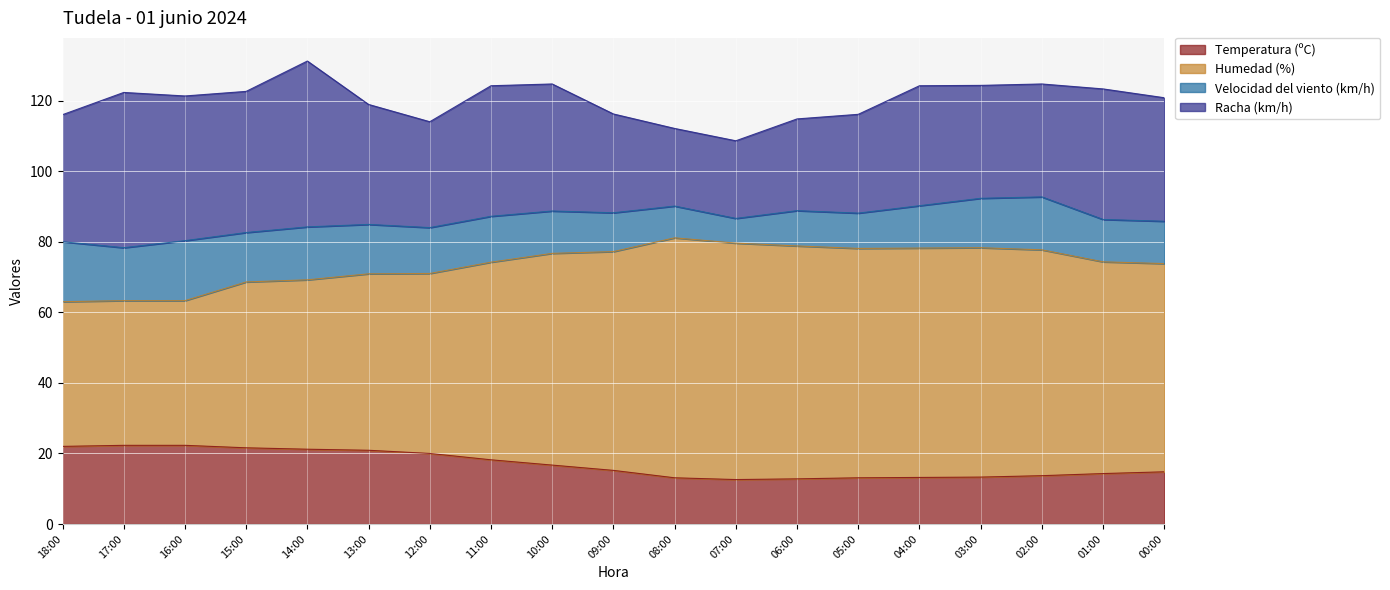

The Temperatura (ºC) series shows 14.3 at 01:00. True or false?

True